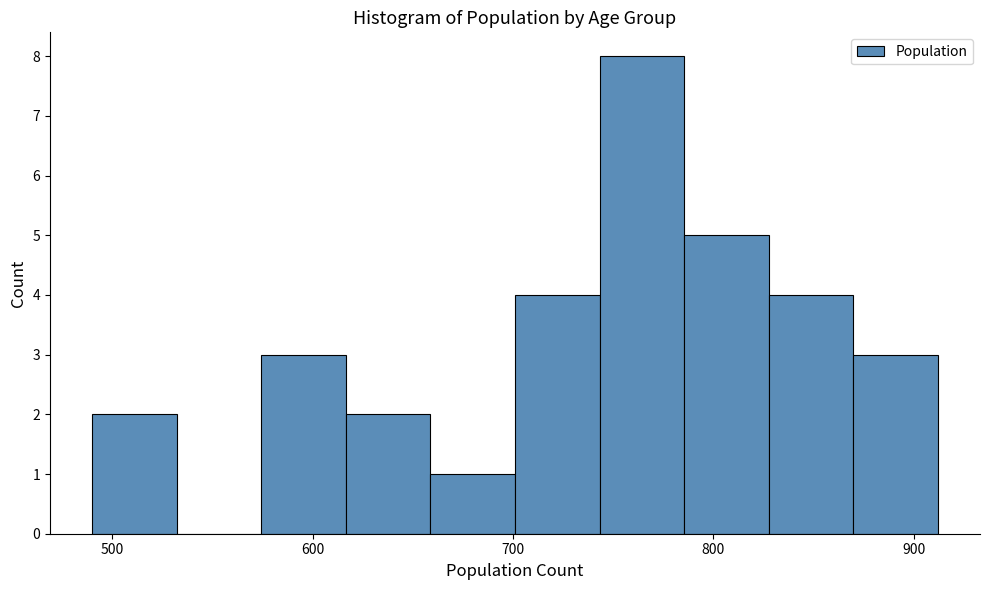

What is the height of the bar covering 830 to 870 on the x-axis? Neither the bar edges nor the heights are printed on the chart, so give them approximately, as read against the axes.

4